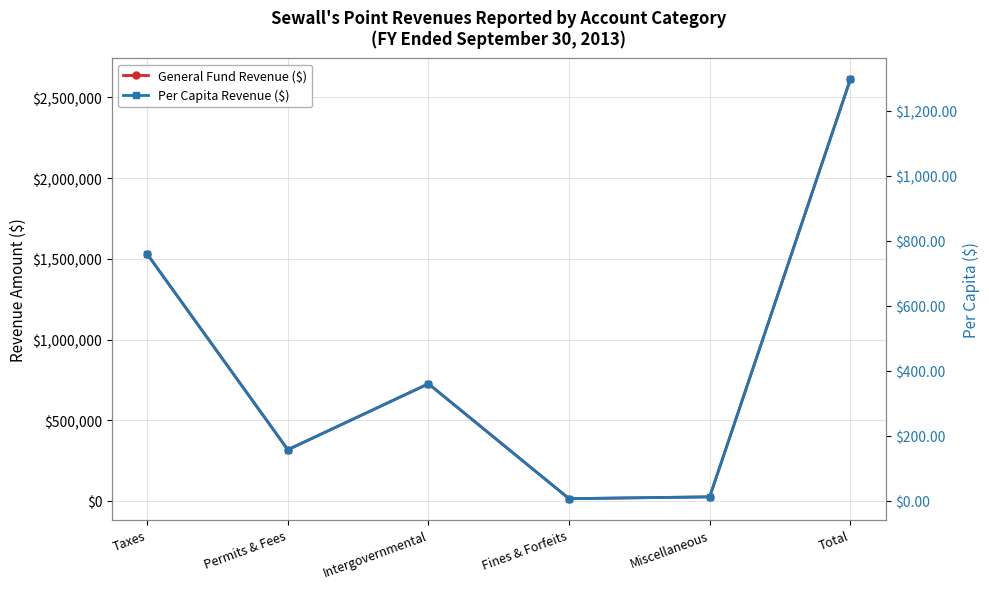

Rank the series by their average value, from lowest to highest.

Per Capita Revenue ($), General Fund Revenue ($)